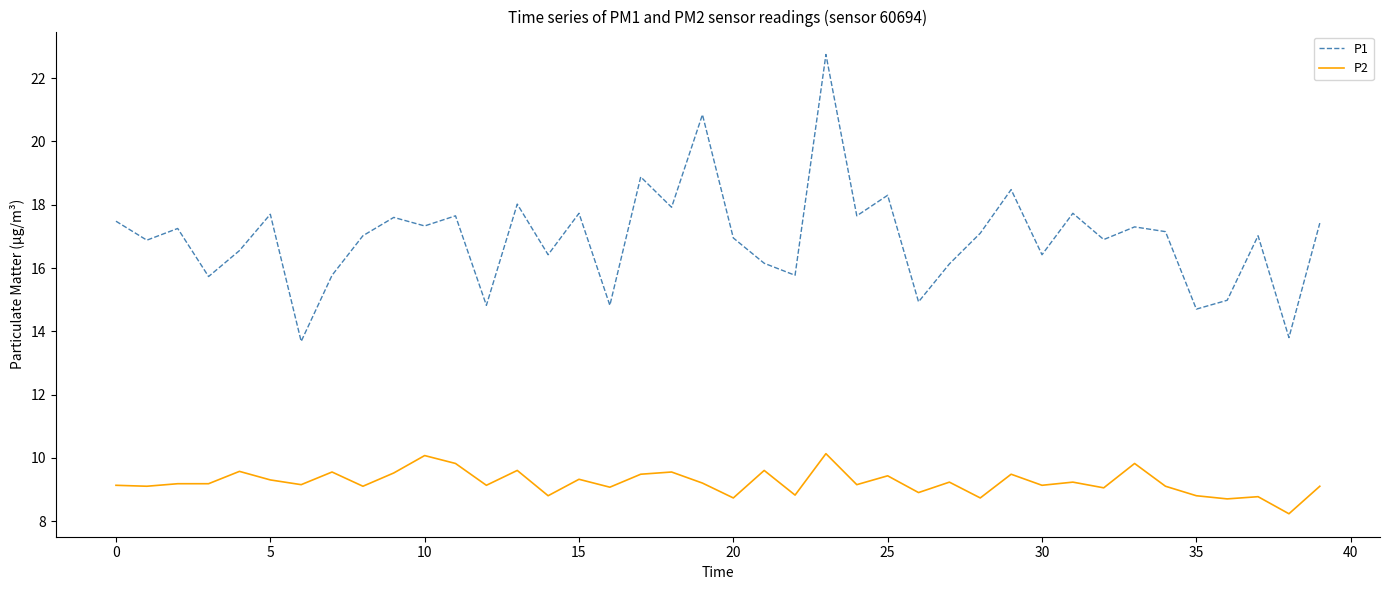

True or false: P2 and P1 intersect in this chart.

False